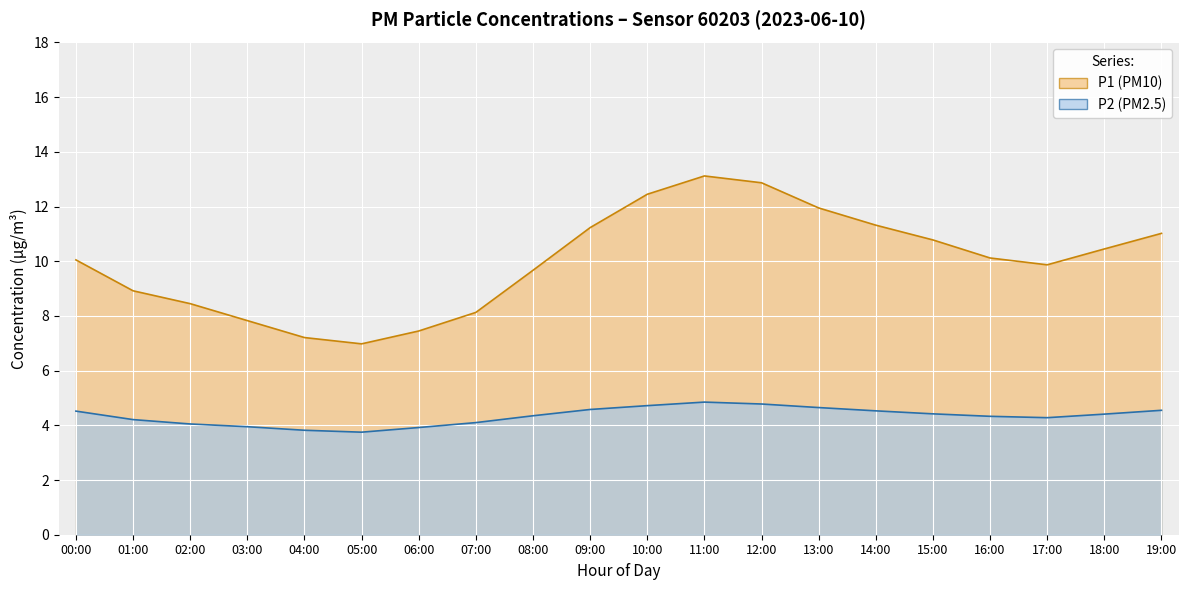

What is the sum of the P1 values at 19:00 and 01:00?

19.9